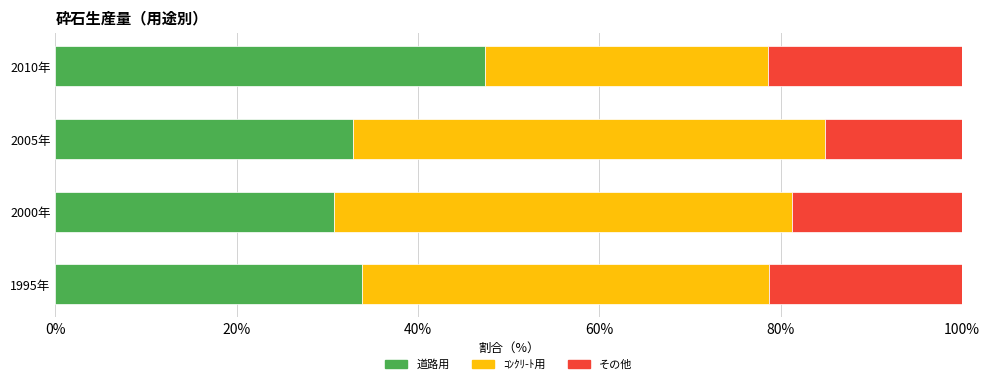

What is the difference between the maximum and second lowest values in the 道路用 series?

14.5